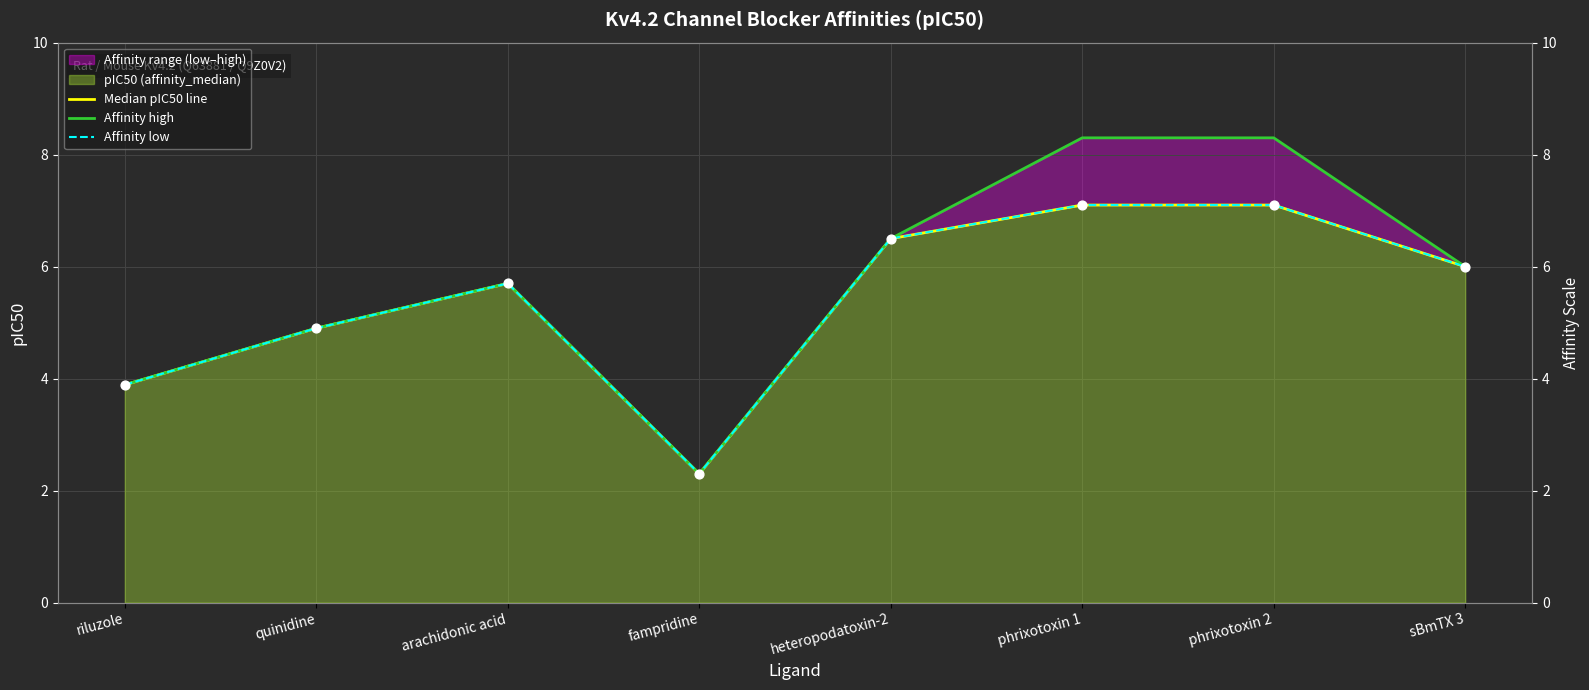

Which series has the largest total across all categories?

Affinity high